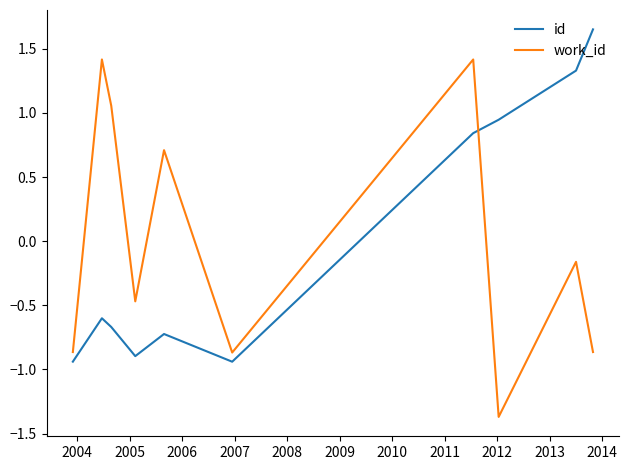

What is the minimum value shown in the chart?

-1.4